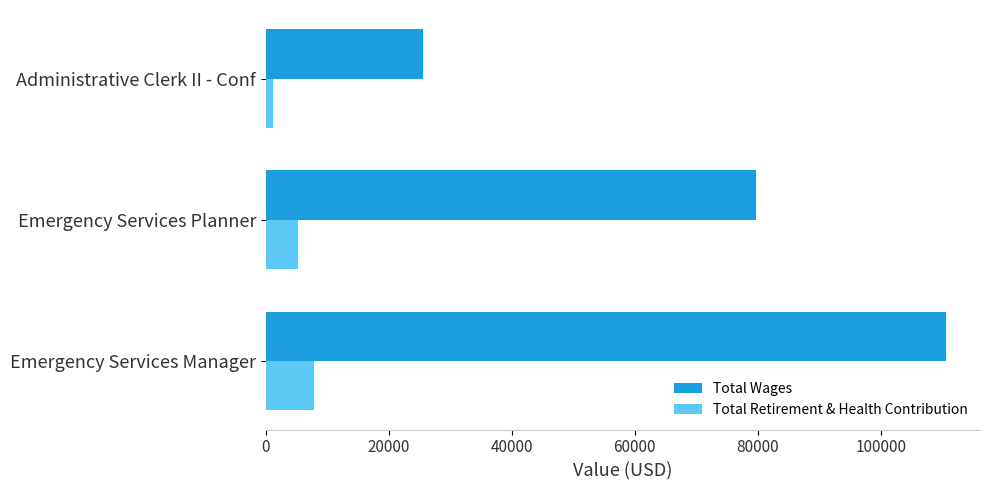

How many data points in Total Retirement & Health Contribution are less than 5304?

1